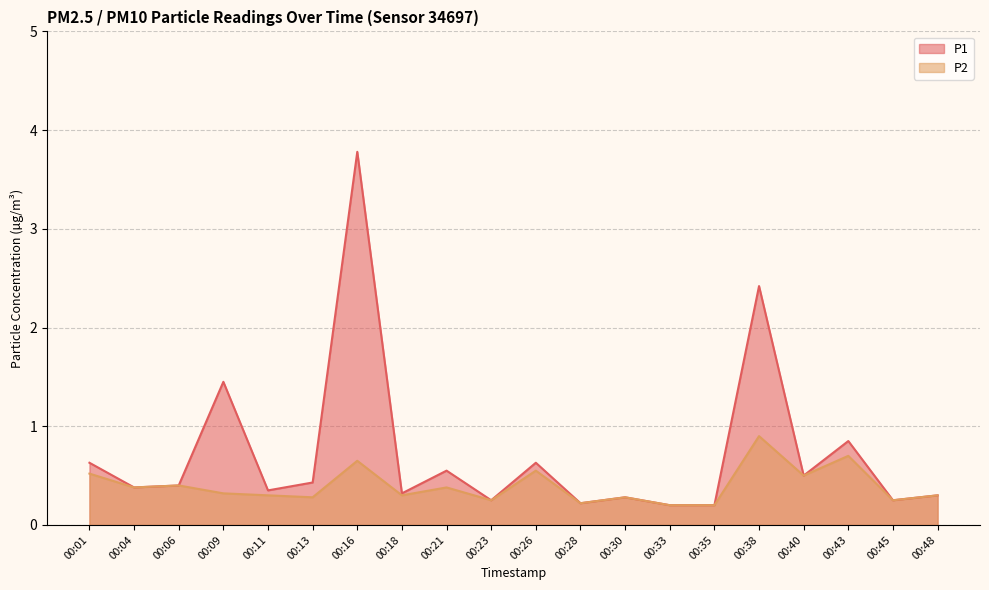

What is the total value across all series at 00:01?

1.1